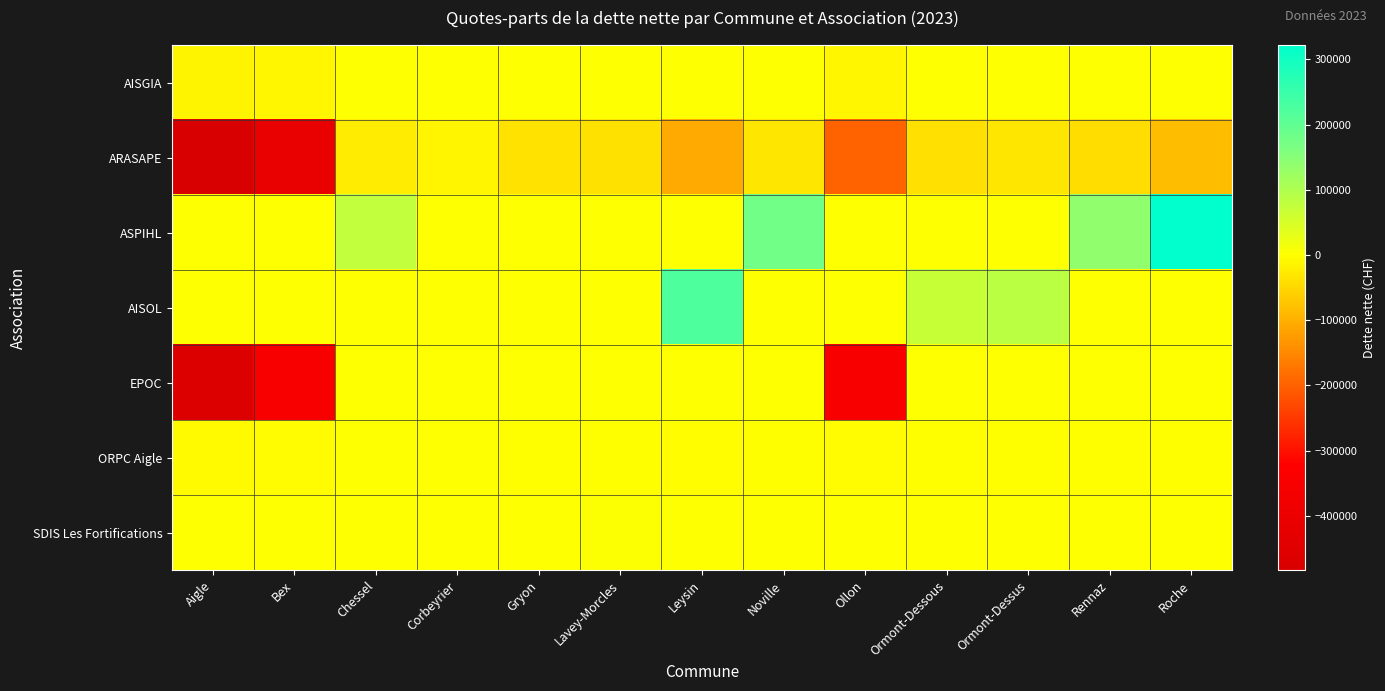

Rank the series at Leysin from lowest to highest value.

ARASAPE, ORPC Aigle, AISGIA, ASPIHL, EPOC, SDIS Les Fortifications, AISOL